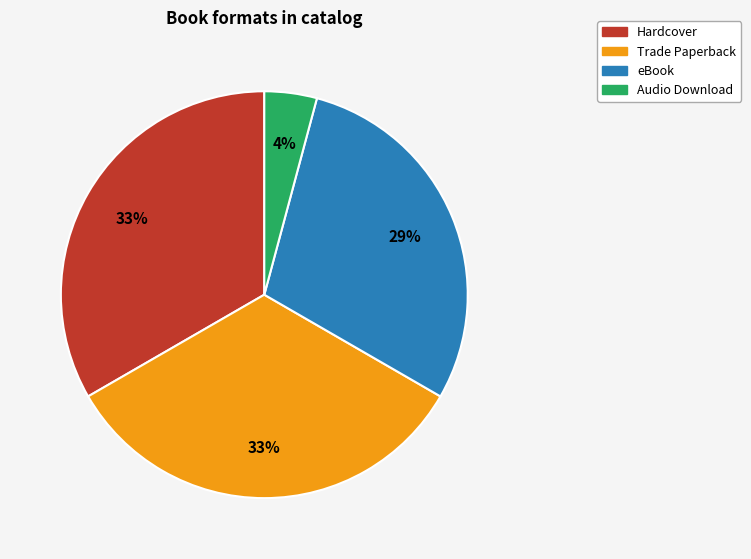

Between eBook and Trade Paperback, which is larger?

Trade Paperback